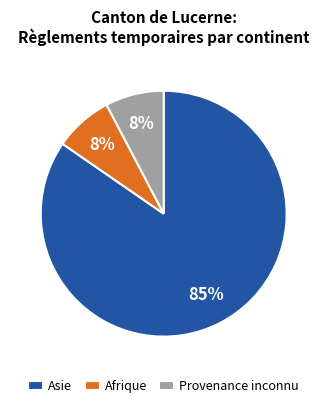

Between Provenance inconnu and Asie, which is larger?

Asie